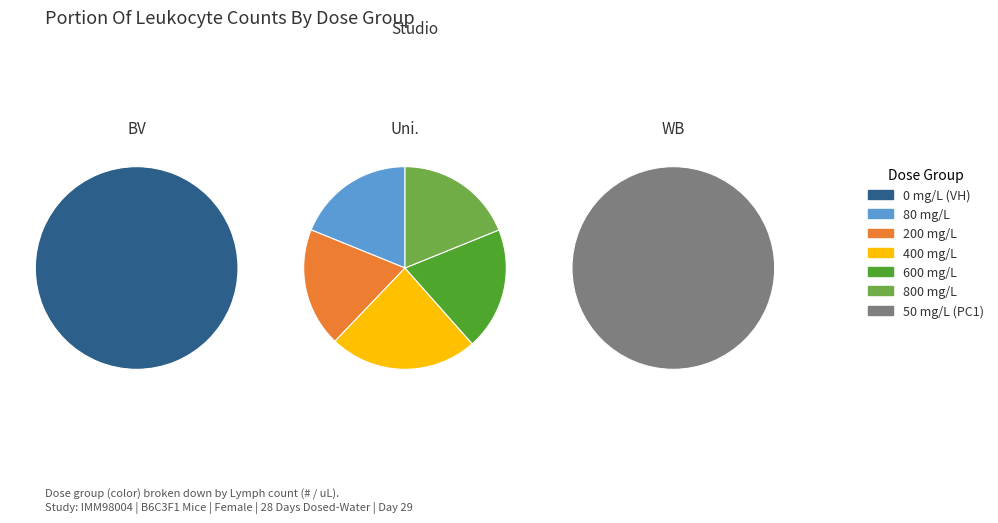

Is it true that 200 mg/L is 1% of the pie?

False